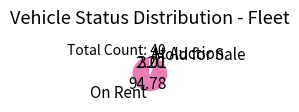

How many segments does this pie chart have?

3